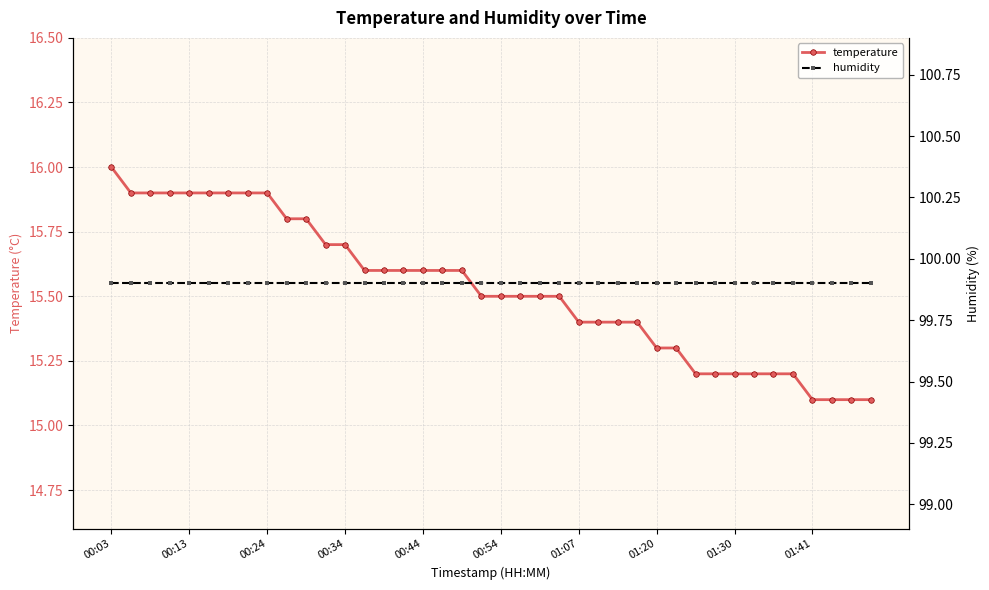

What is the average value of the temperature series?

15.5